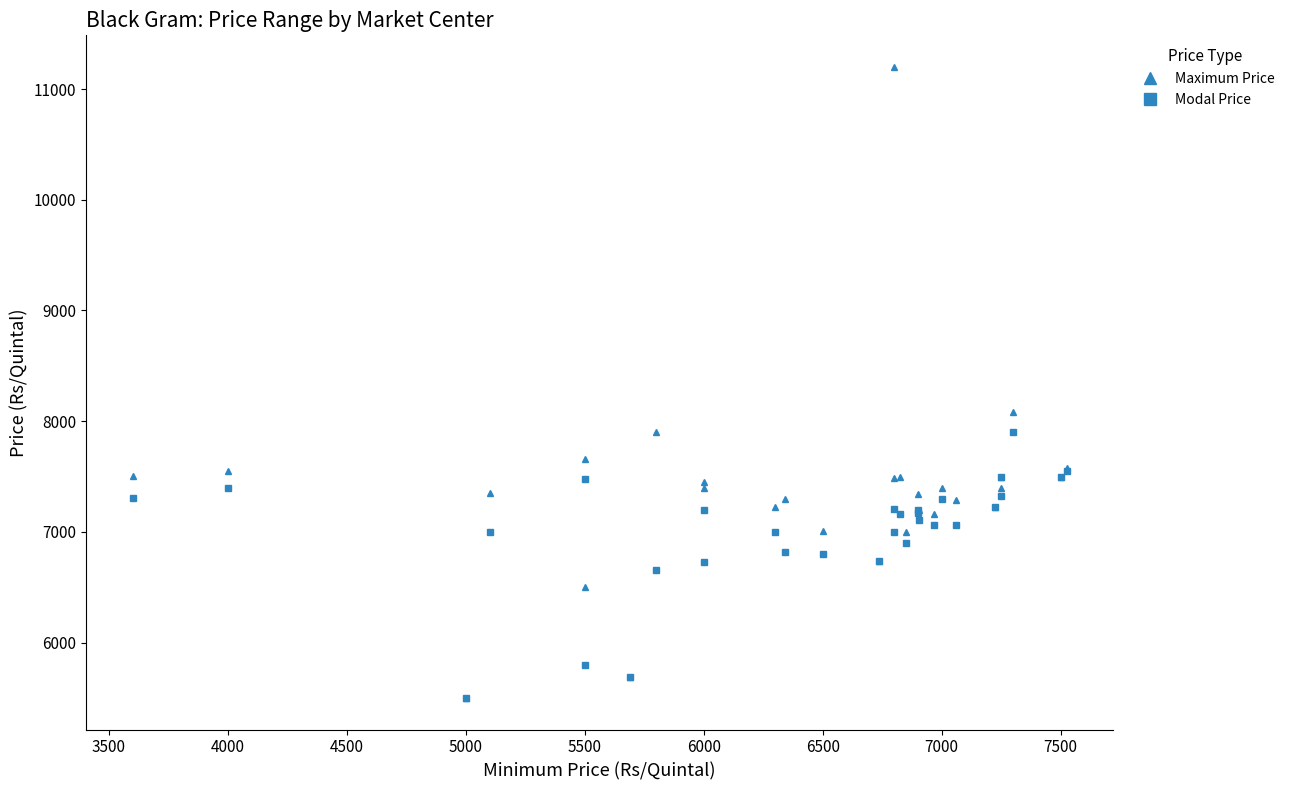

At which label is Modal Price closest to 6700?

6000